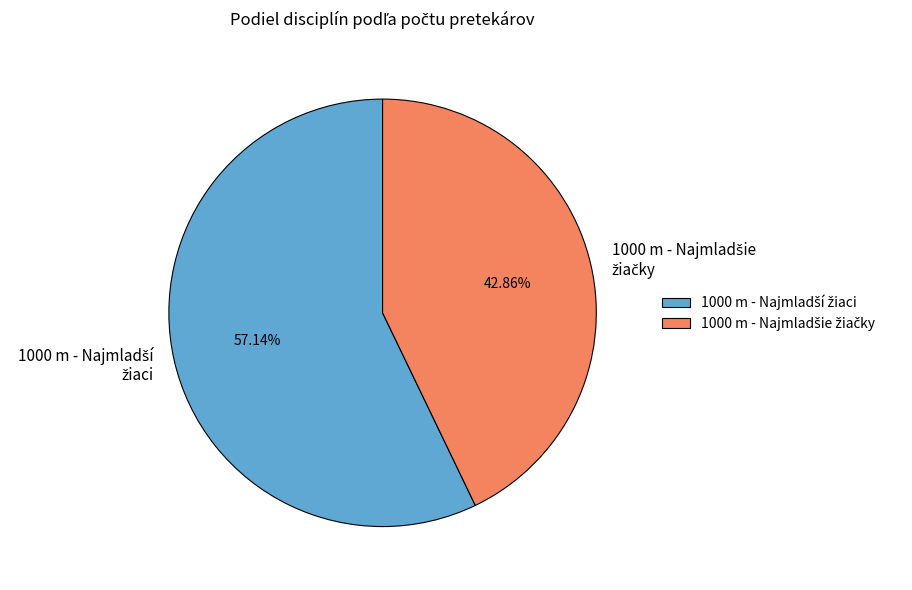

Is there any slice that represents more than half of the pie?

Yes